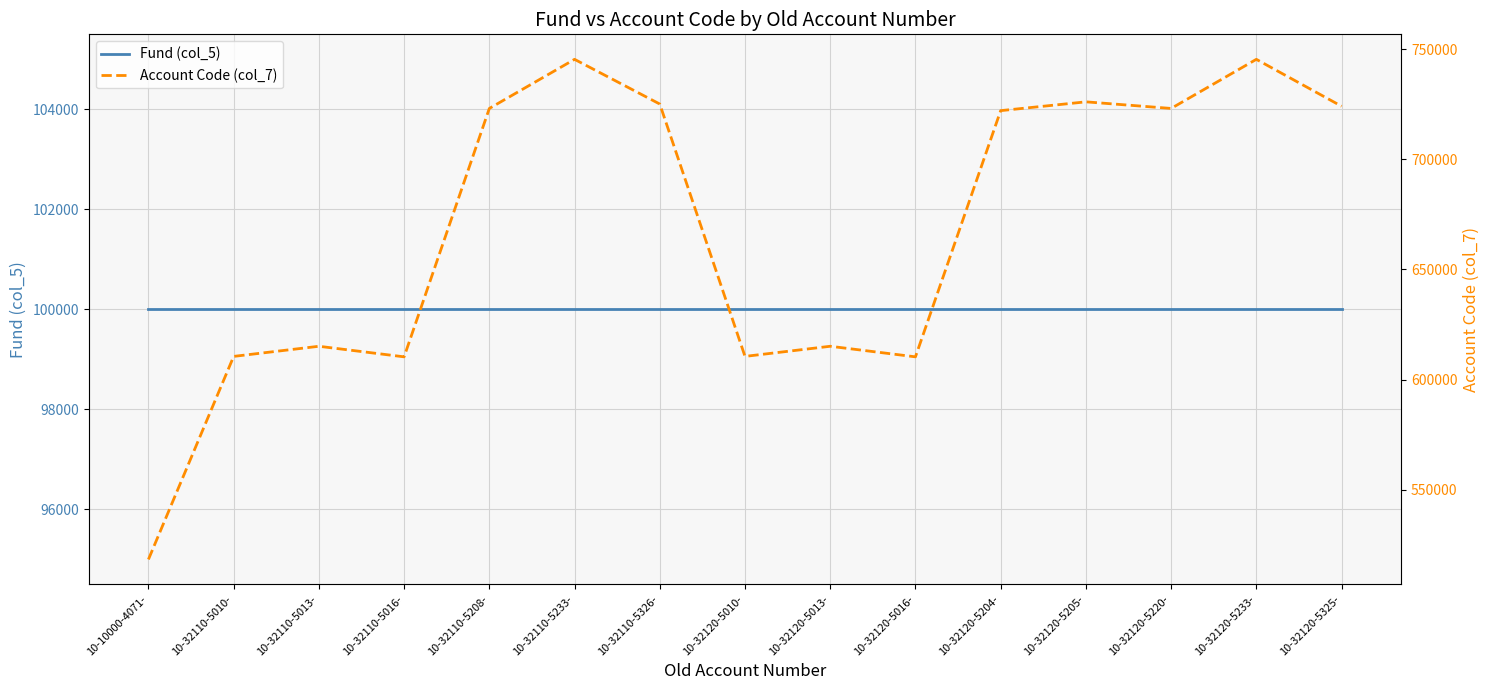

What value does the Account Code (col_7) series have at 10-32110-5326-, to the nearest 50?

725100